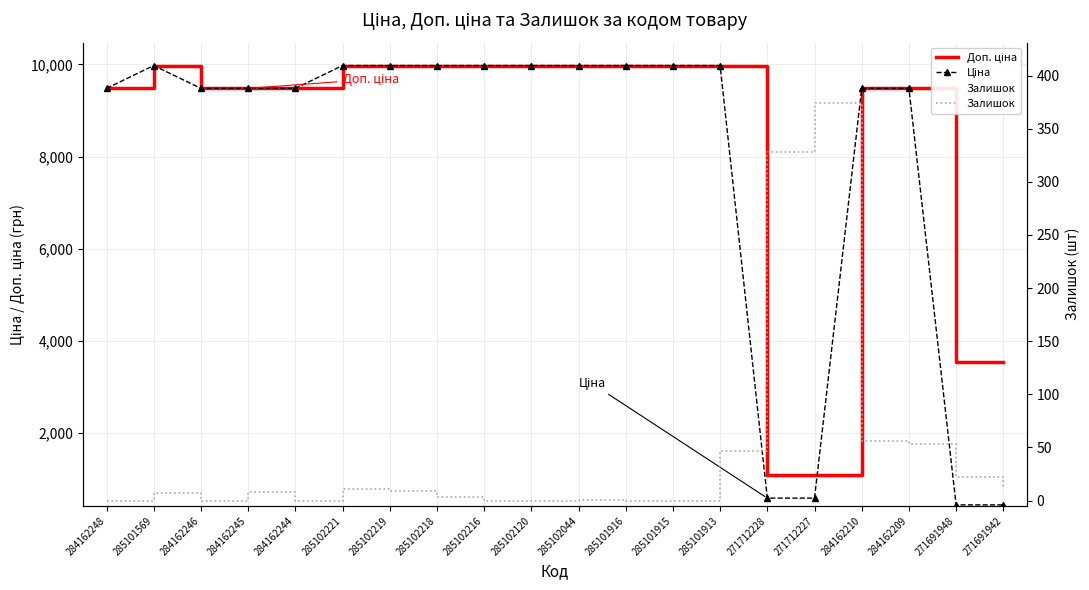

Is this an area chart (filled region under the line)?

No